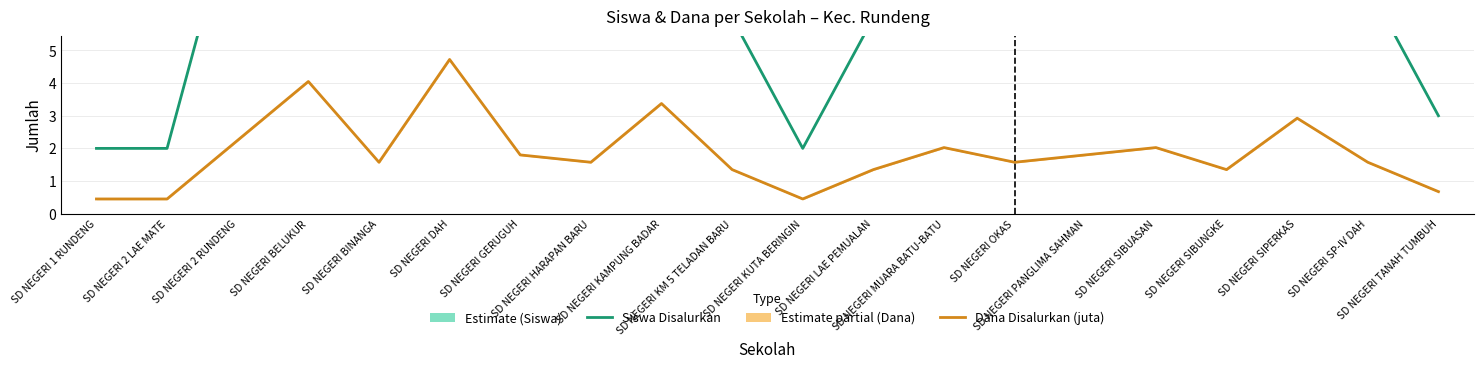

Which series has the largest range (max minus min)?

Siswa Disalurkan